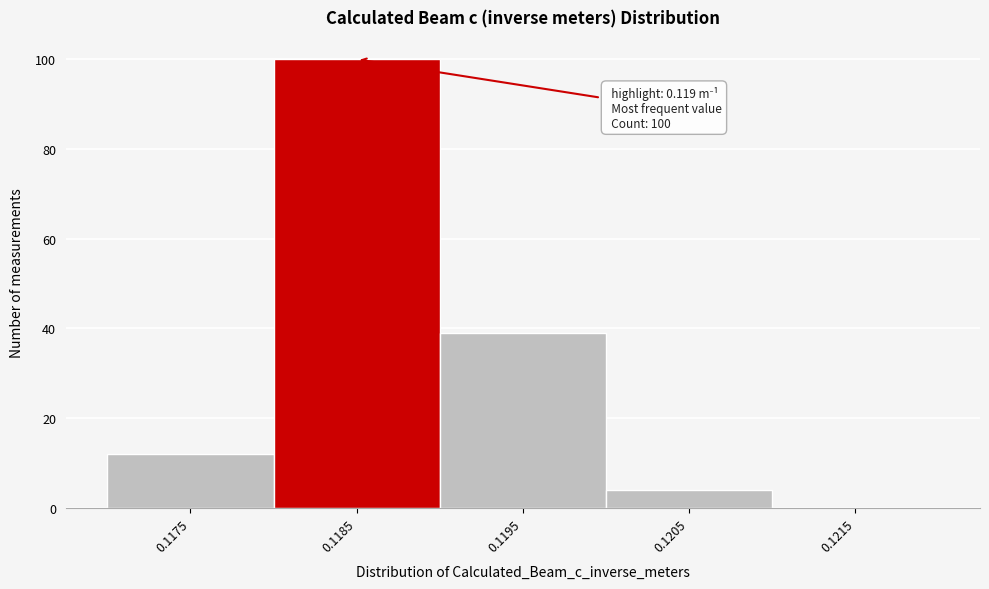

Reading right to left, extract all data points from this chart.

0.1215=0	0.1205=4	0.1195=39	0.1185=100	0.1175=12